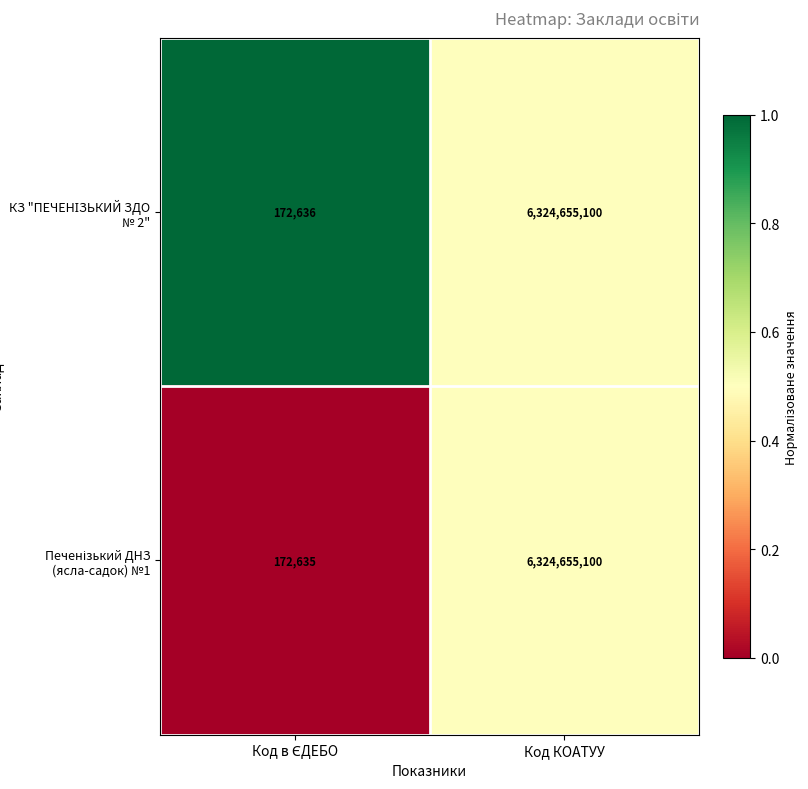

What is the maximum value shown in the chart?

6324655100